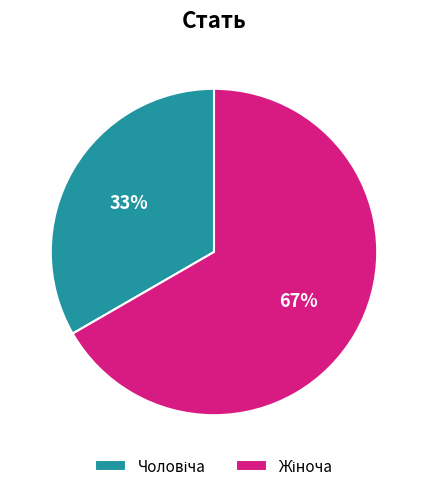

To the nearest percent, what is the average slice percentage?

50%